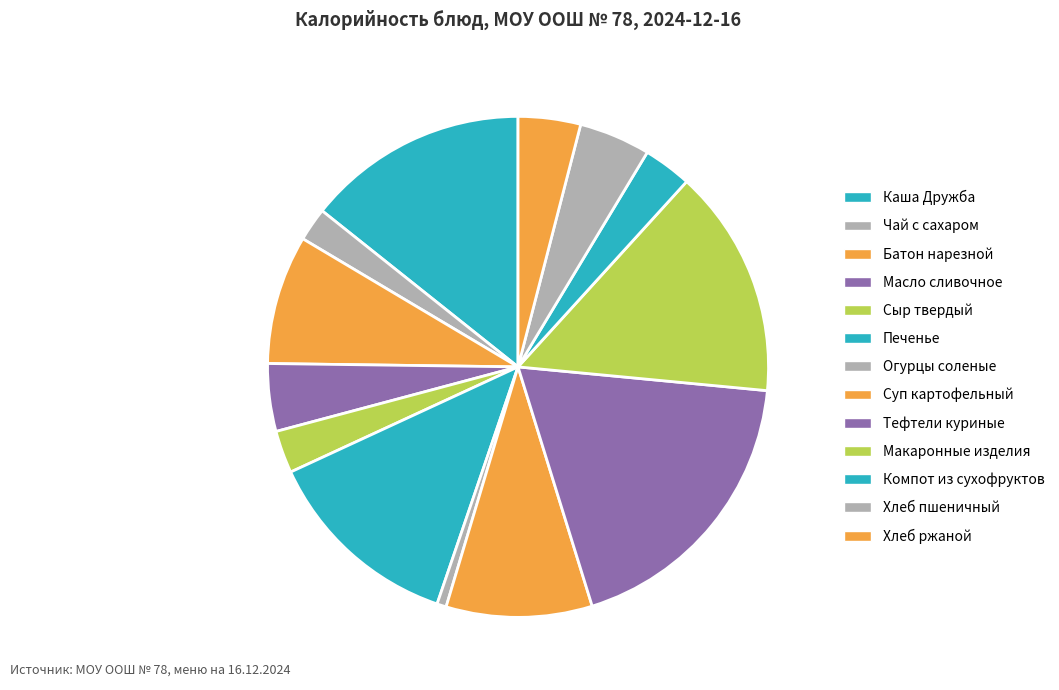

To the nearest percent, what is the average slice percentage?

8%